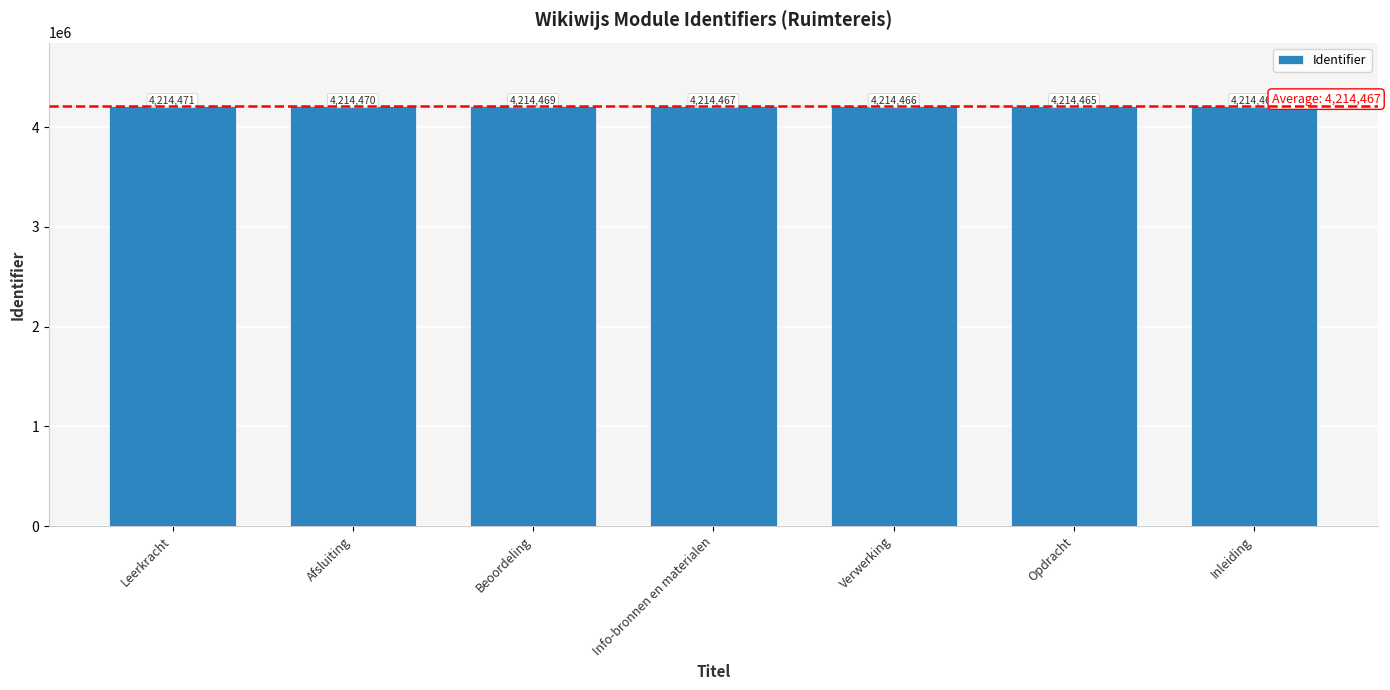

At which label is the value closest to 4214467?

Info-bronnen en materialen